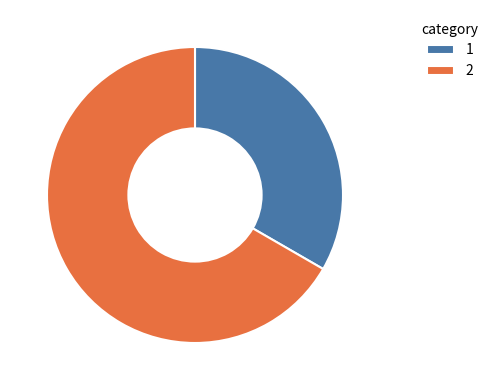

Rank the categories by value from lowest to highest.

1, 2